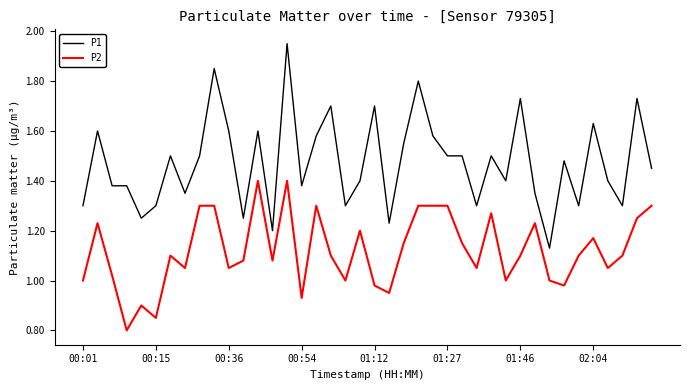

True or false: P2 and P1 cross at least once.

False